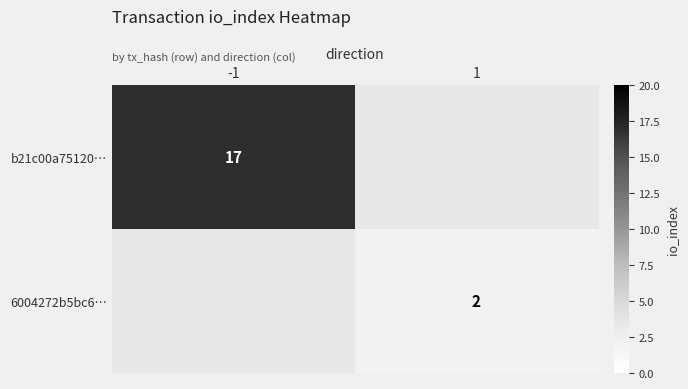

Is it true that b21c00a75120… equals 17 at -1?

True